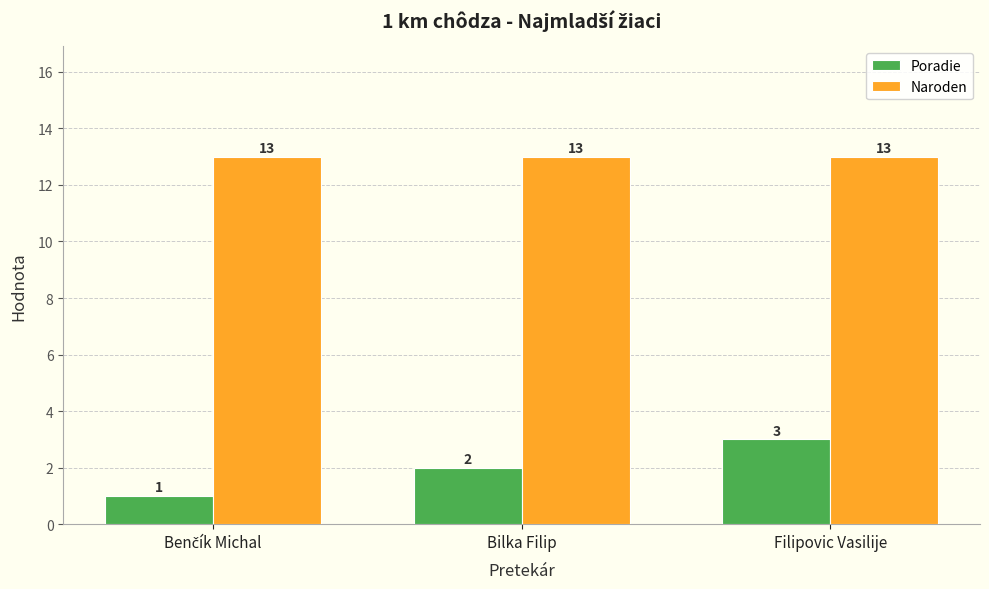

What are all the series names shown in the legend?

Poradie, Naroden